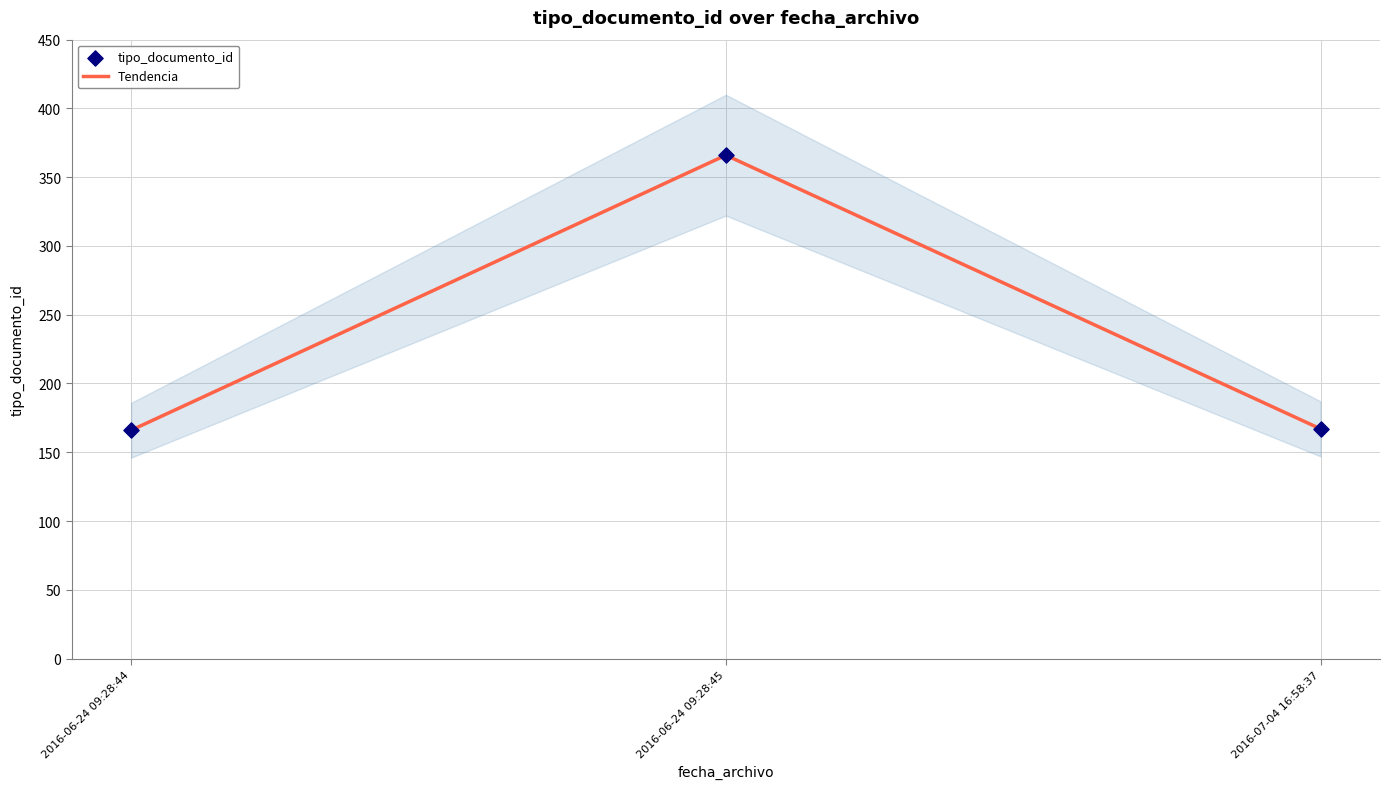

Which series has the largest total across all categories?

Tendencia